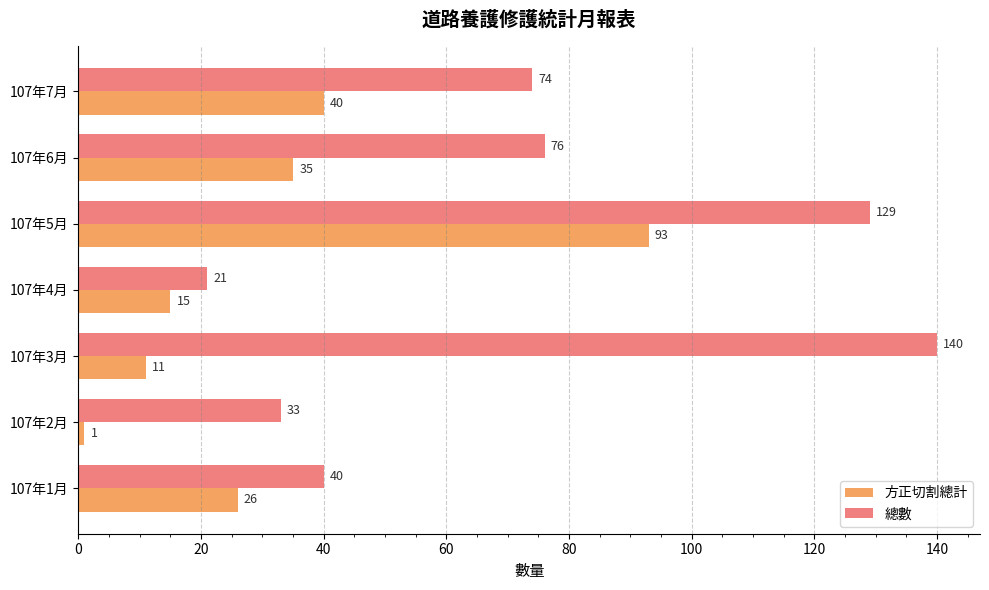

At 107年4月, list the series in order from smallest to largest.

方正切割總計, 總數